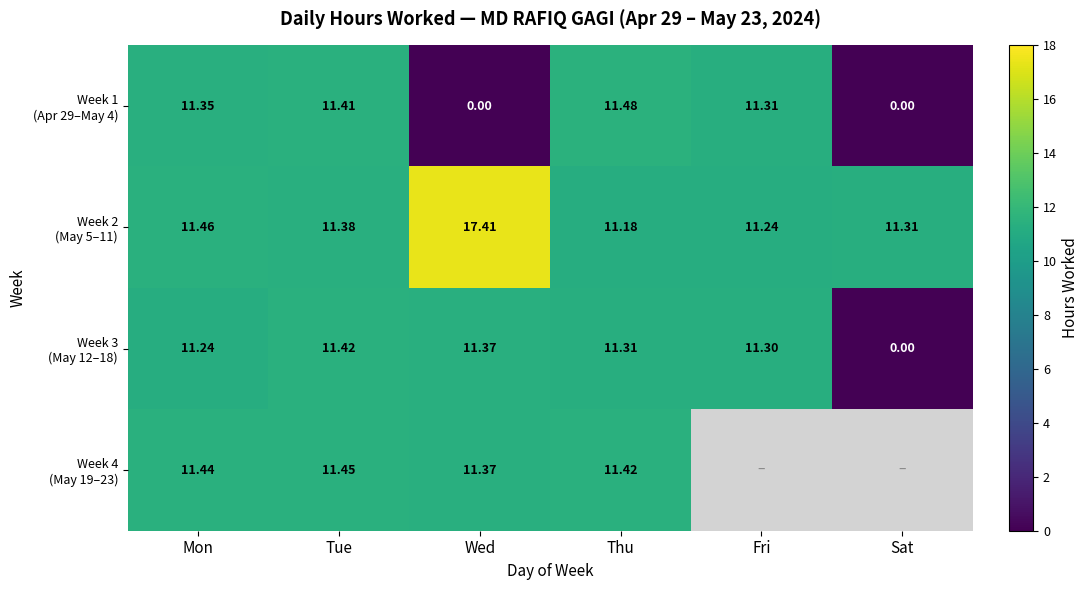

How many data points in Week 3 (May 12–18) are less than 11?

1